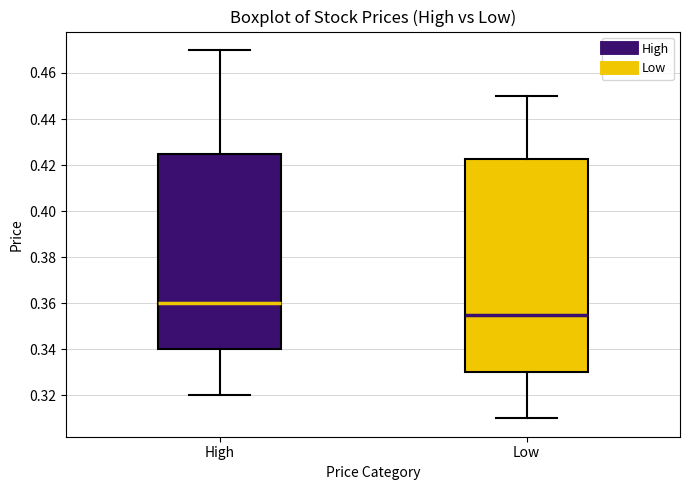

Reading left to right, transcribe this box plot: for each box, give where its median line is, the range the box spans, and where its two whiskers end, as read against the y-axis. The values are not printed on the chart, so give them approximately, as read against the axis.

High: median 0.360, box 0.340 to 0.426, whiskers 0.320 to 0.470
Low: median 0.356, box 0.330 to 0.422, whiskers 0.310 to 0.450